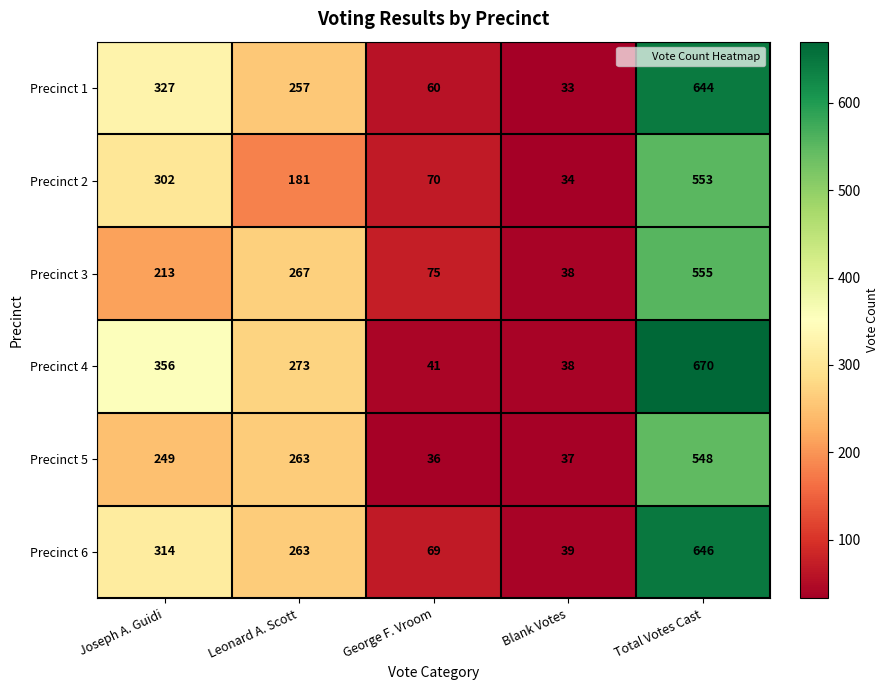

Which label corresponds to the smallest value in the chart?

Blank Votes